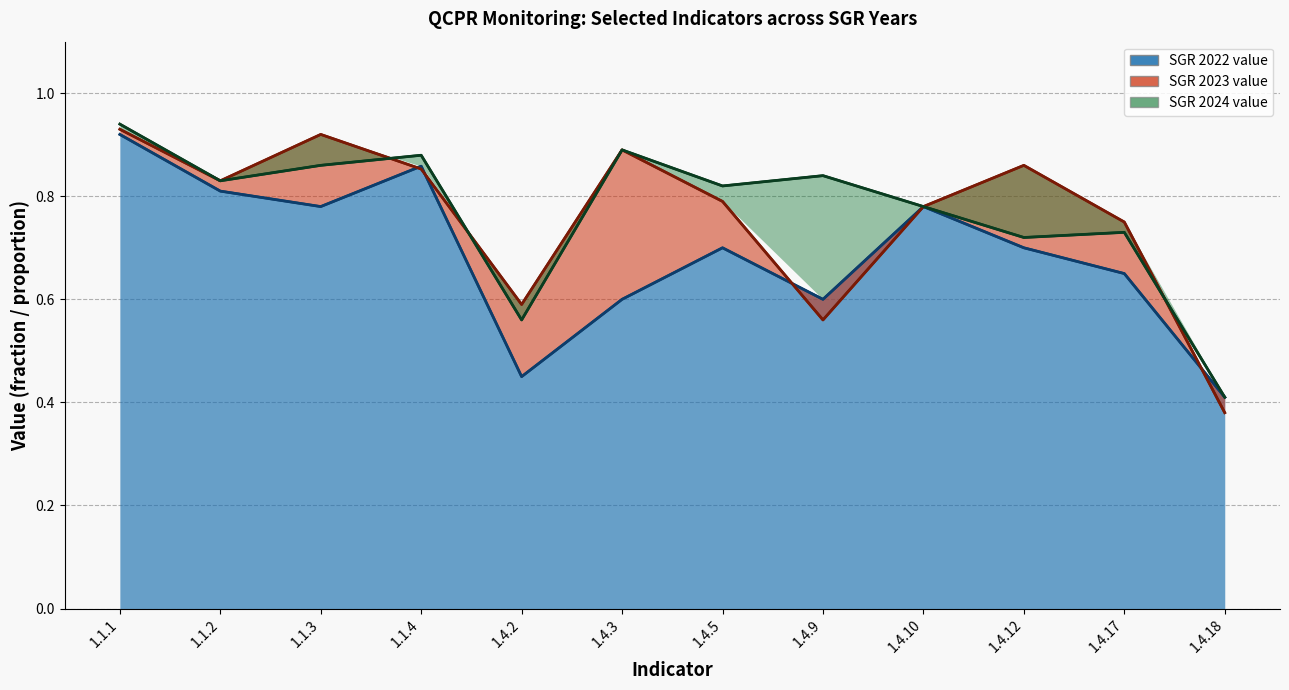

List the series in order of their peak value, lowest first.

SGR 2022 value, SGR 2023 value, SGR 2024 value